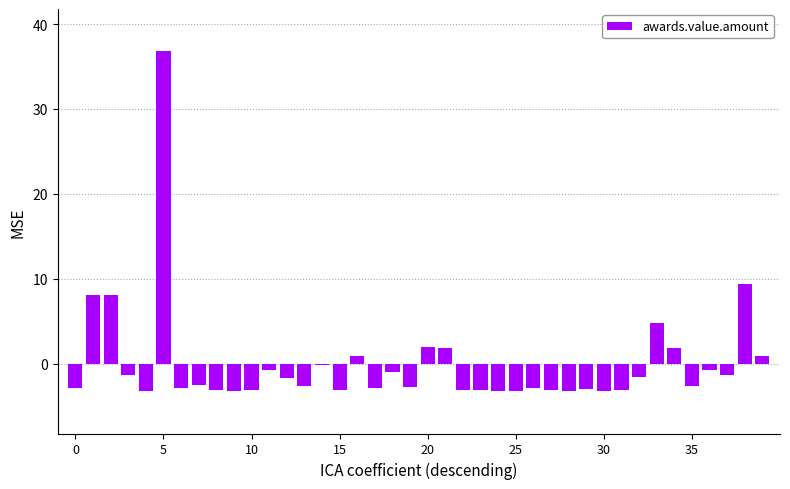

What is the greatest value displayed?

36.8